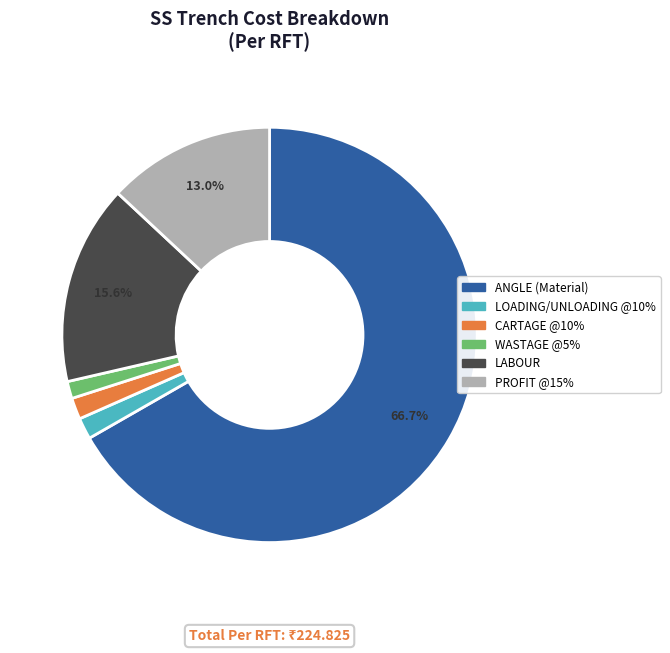

Count the number of slices in the pie.

6